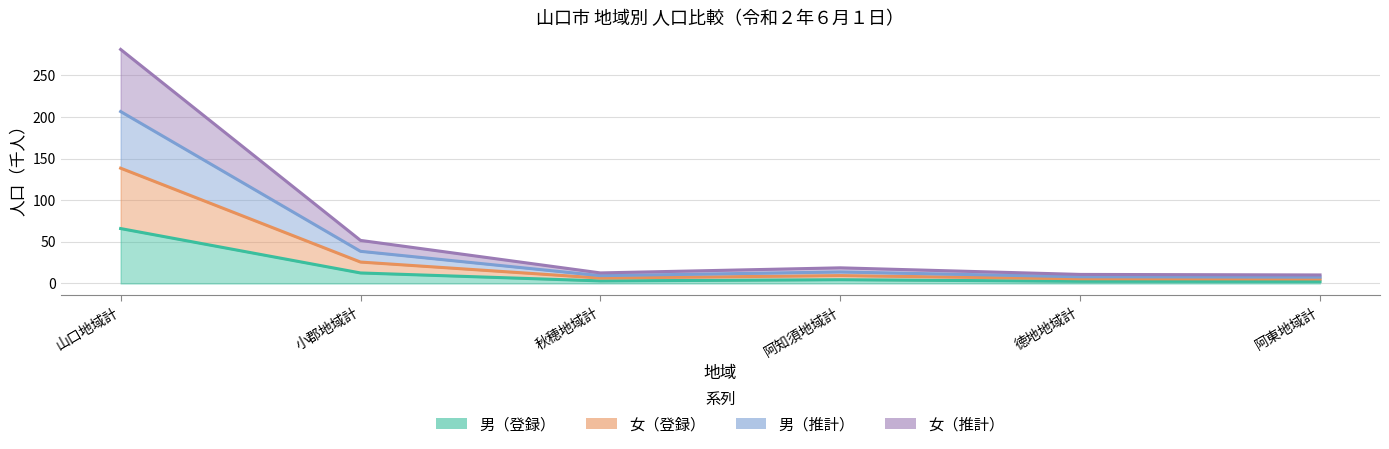

Rank the categories by 女（推計） value from highest to lowest.

山口地域計, 小郡地域計, 阿知須地域計, 秋穂地域計, 徳地地域計, 阿東地域計